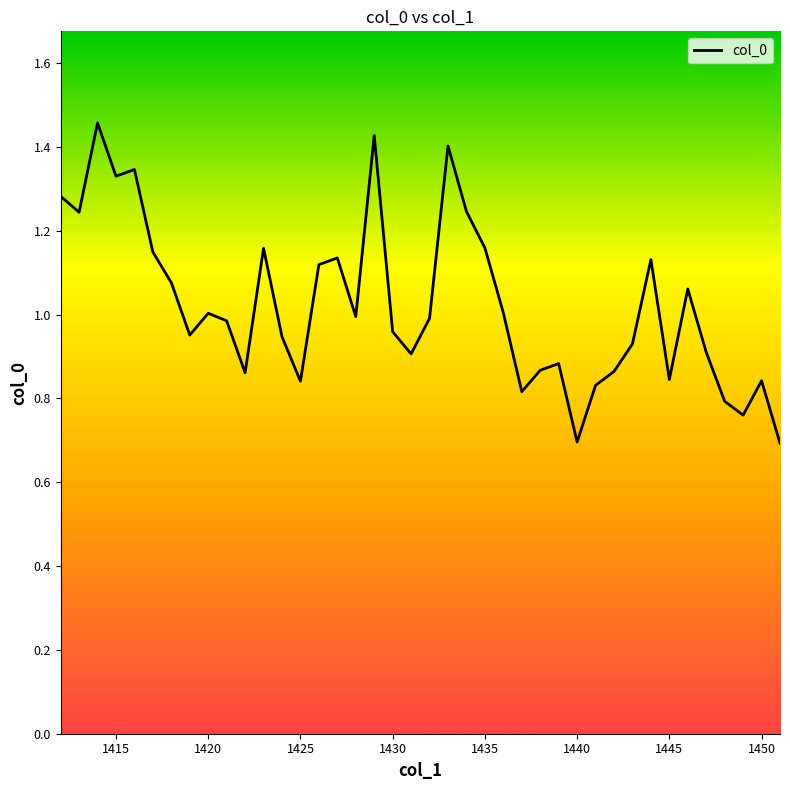

What is the minimum value shown in the chart?

0.7